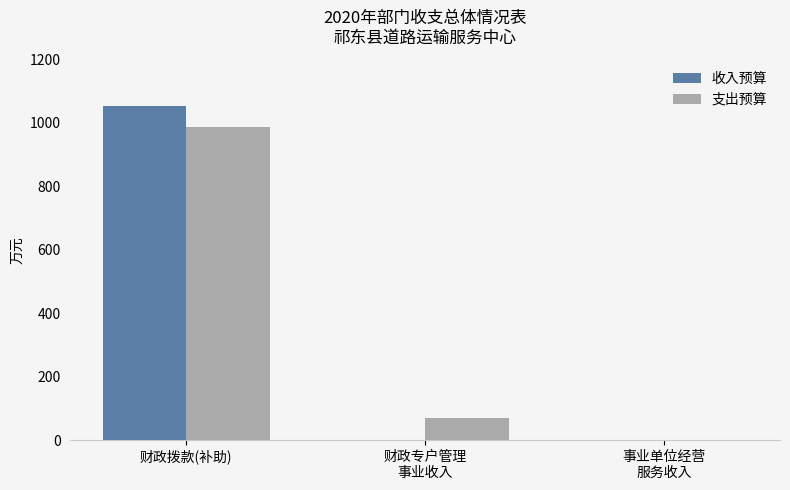

Are the bars grouped side by side (vs. stacked)?

Yes